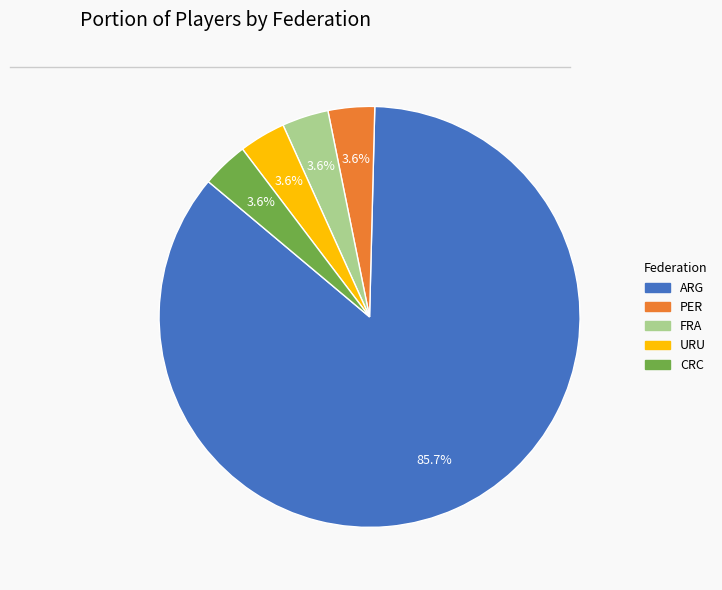

Which slice is the largest?

ARG